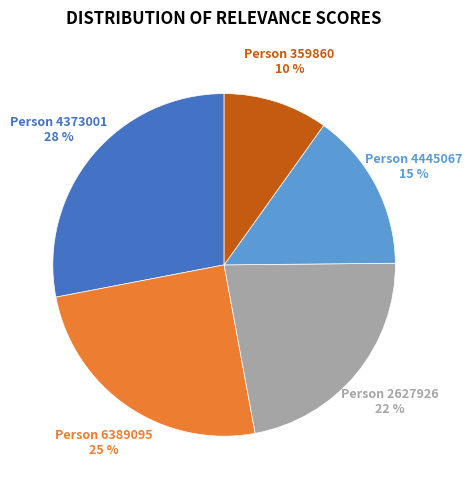

To the nearest percent, what percentage of the pie is Person 6389095?

25%